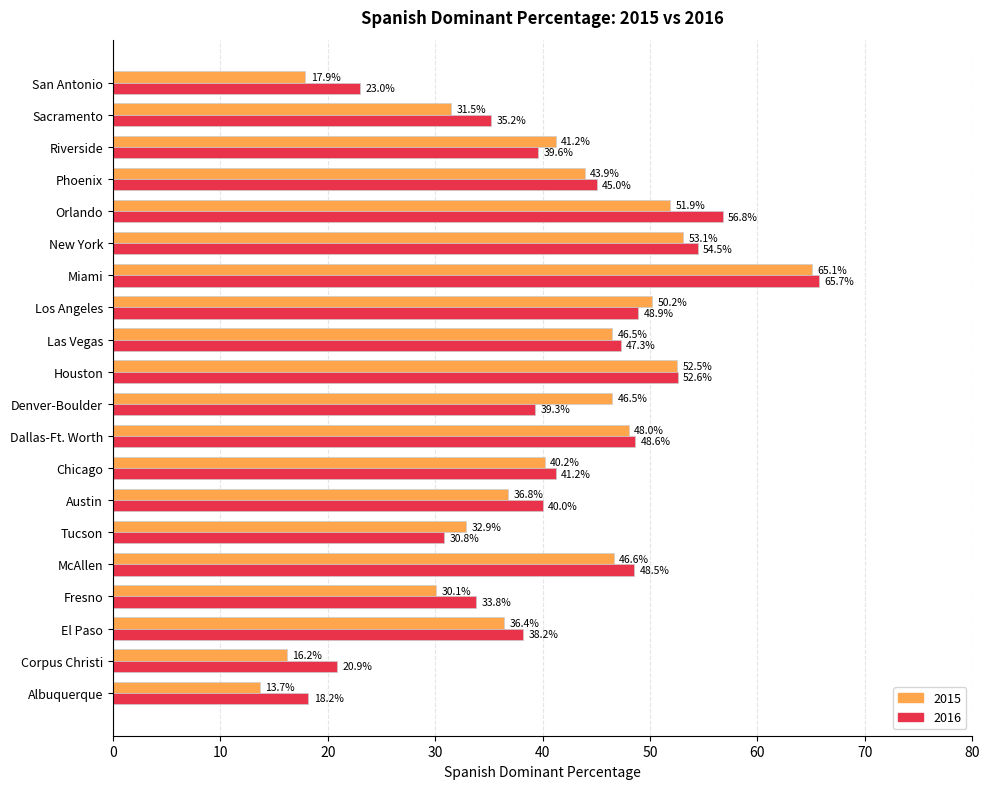

Which series has the widest spread of values?

2015